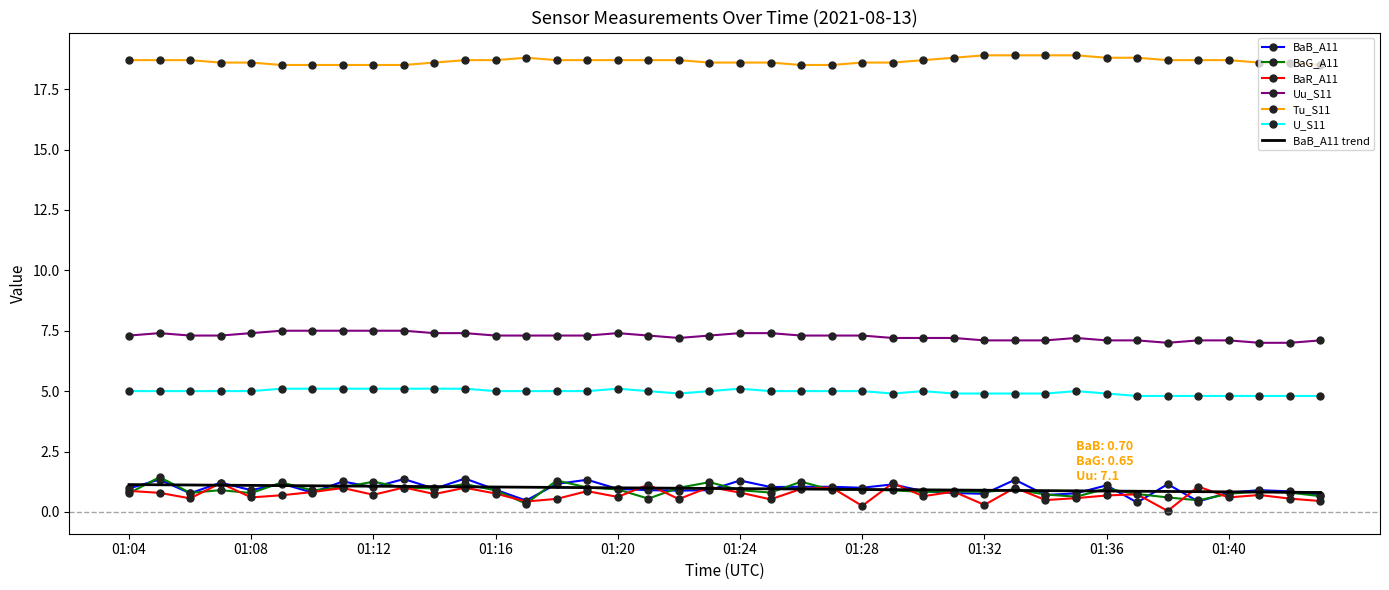

What is the greatest value displayed?

18.9